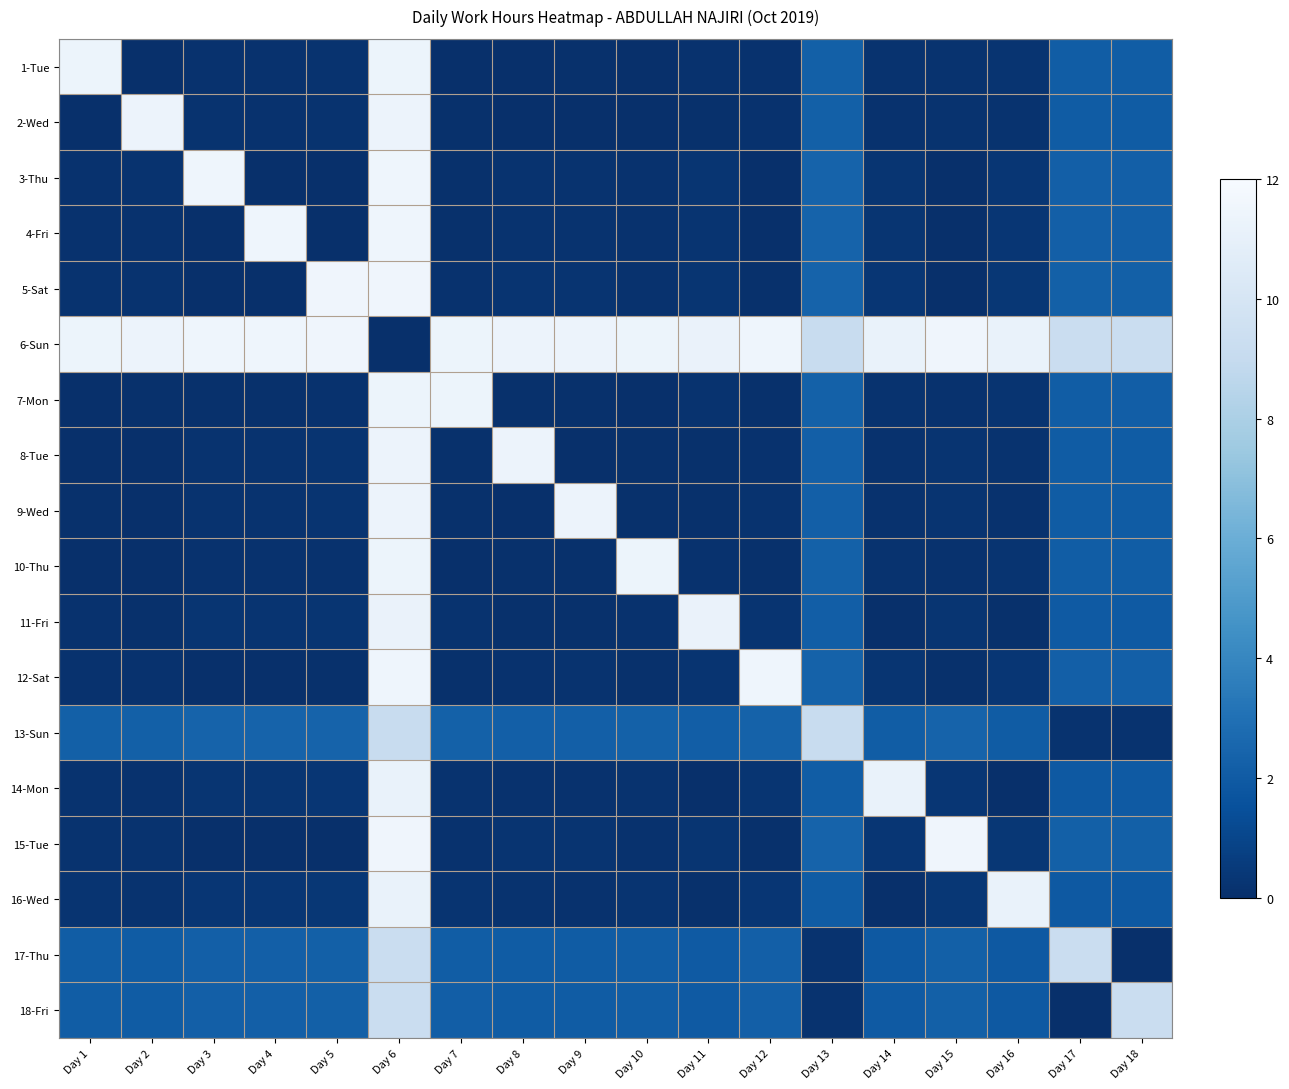

What is the greatest value displayed?

11.5